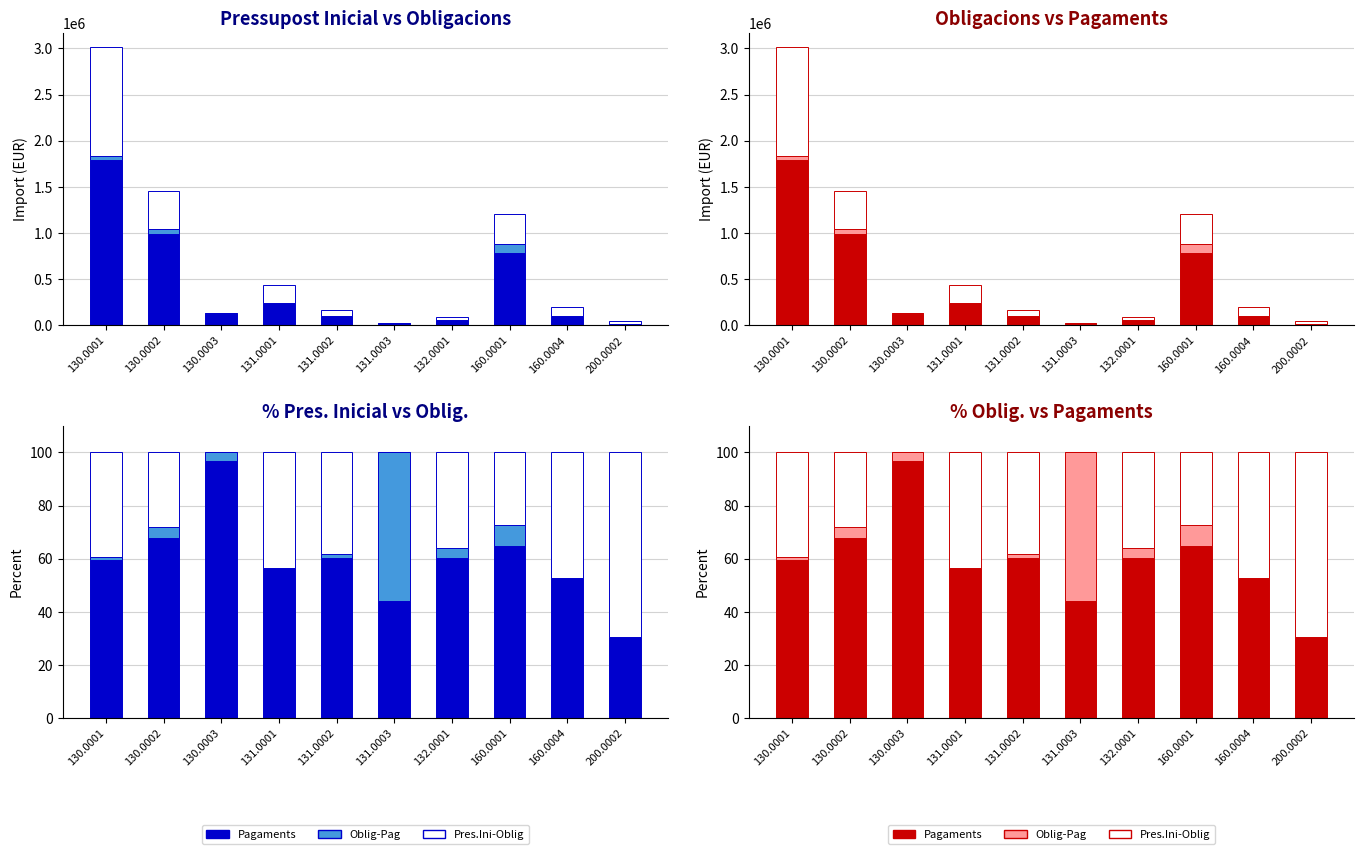

Where does the Contrast series first go above 3?

130.0002